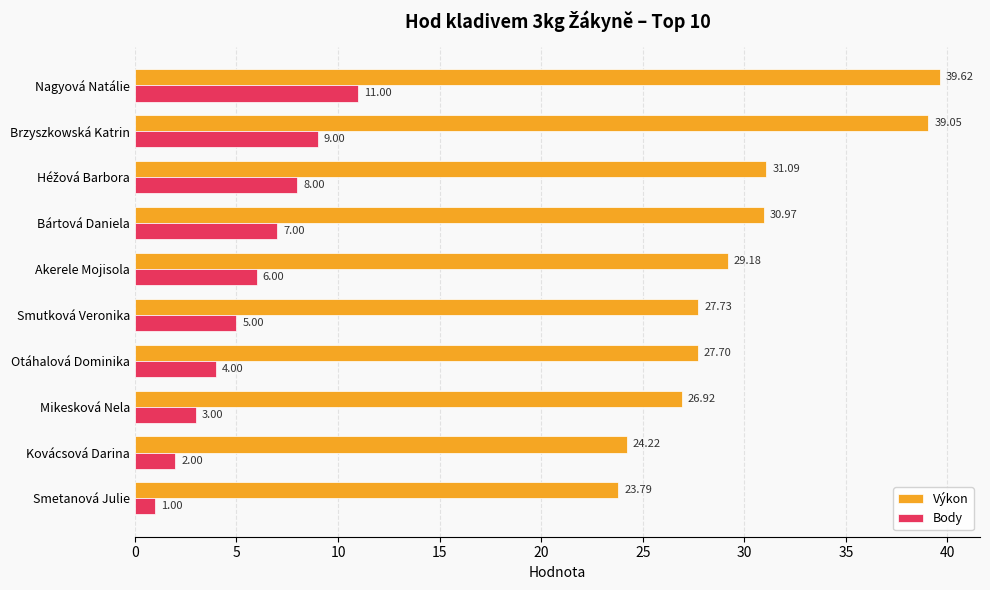

At which label is Výkon closest to 31?

Bártová Daniela